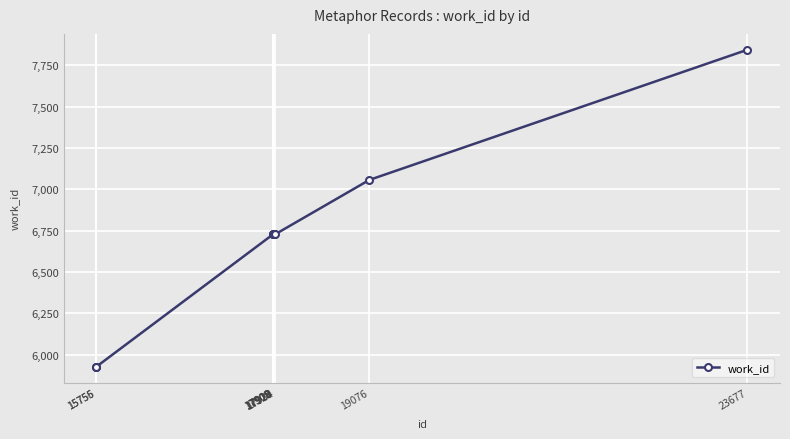

What is the value of the 6th point from the left?

6729